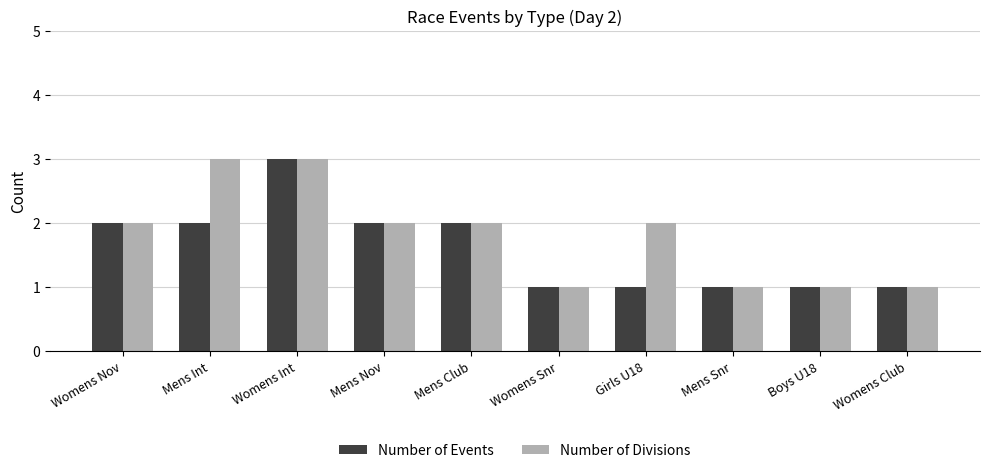

List the series in order of their overall mean, highest first.

Number of Divisions, Number of Events